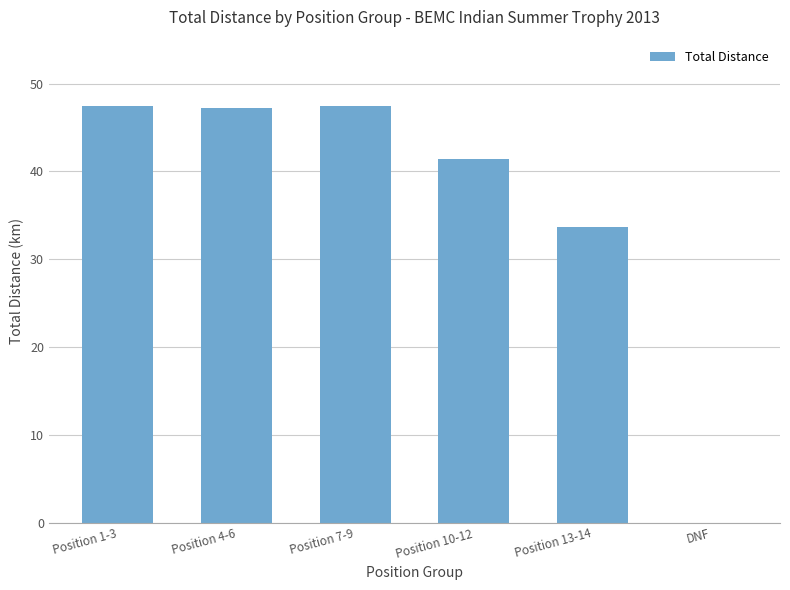

At which label is the value closest to 23?

Position 13-14